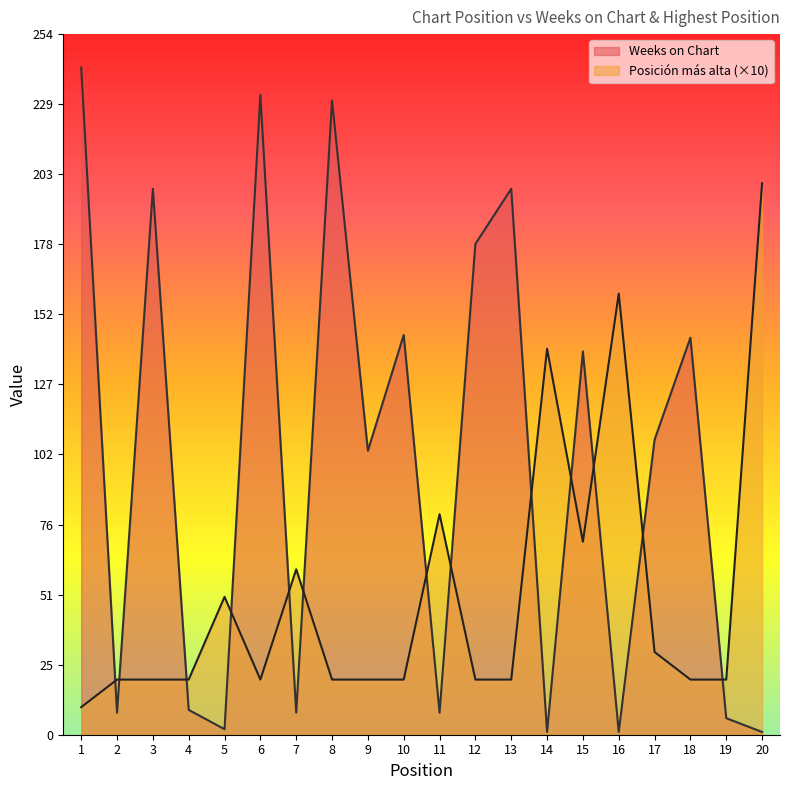

What is the sum of the Weeks on Chart values at 5 and 15?

141